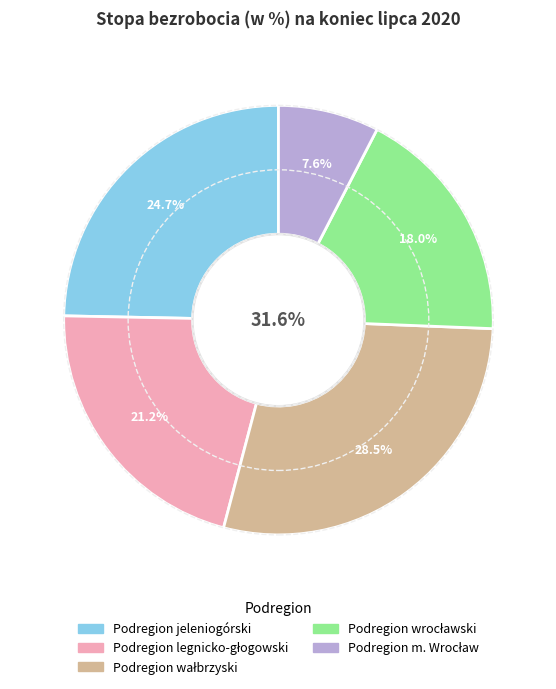

Which category has the smallest portion of the pie?

Podregion m. Wrocław